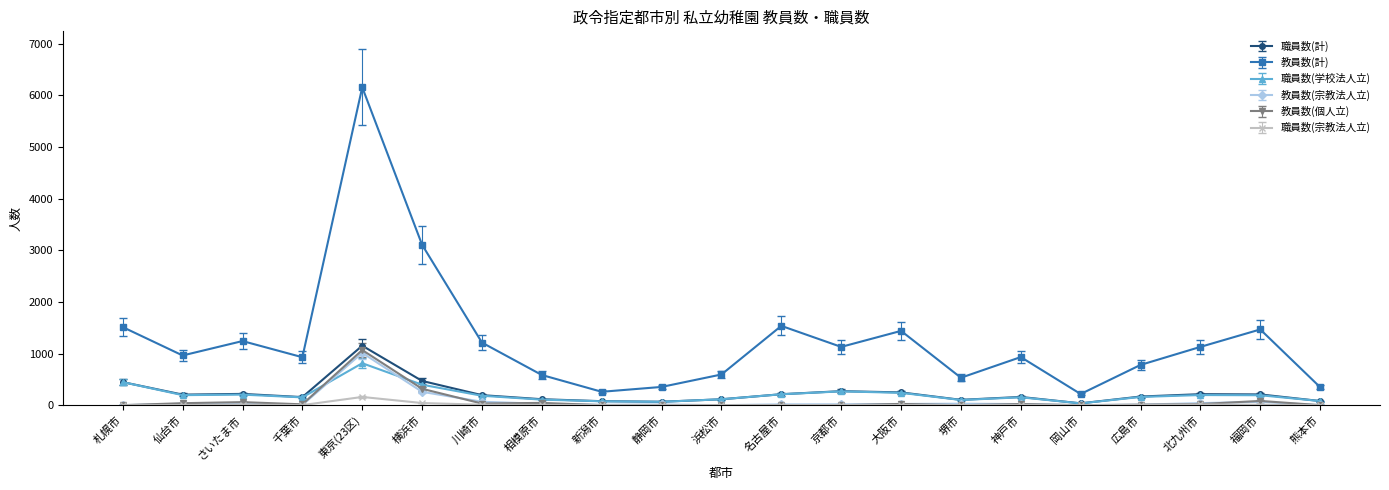

True or false: 職員数(計) and 教員数(計) cross at least once.

False